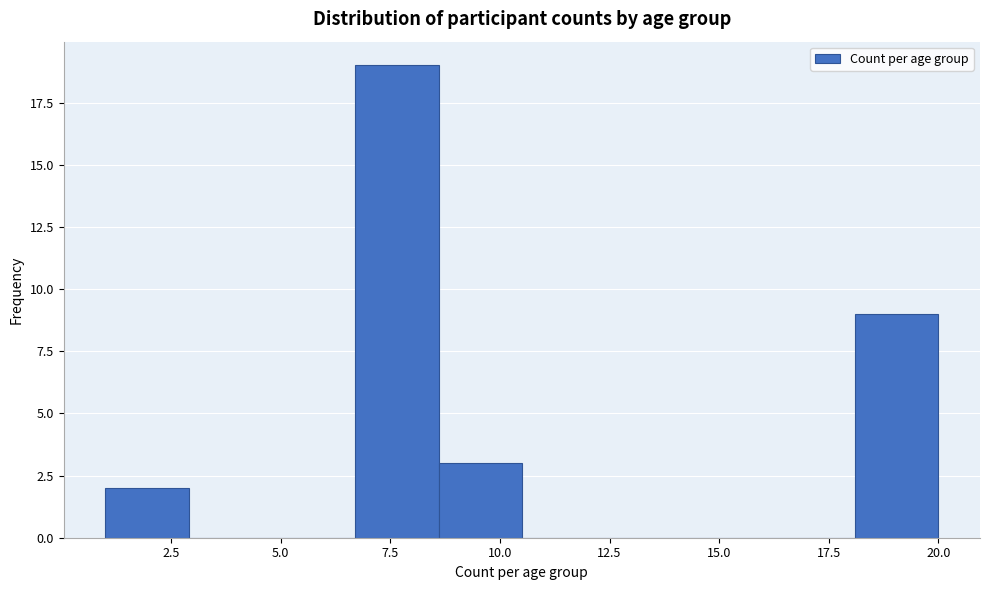

Around what value on the x-axis is the tallest bar? Give the approximate position of its centre, as read against the axis.

7.5